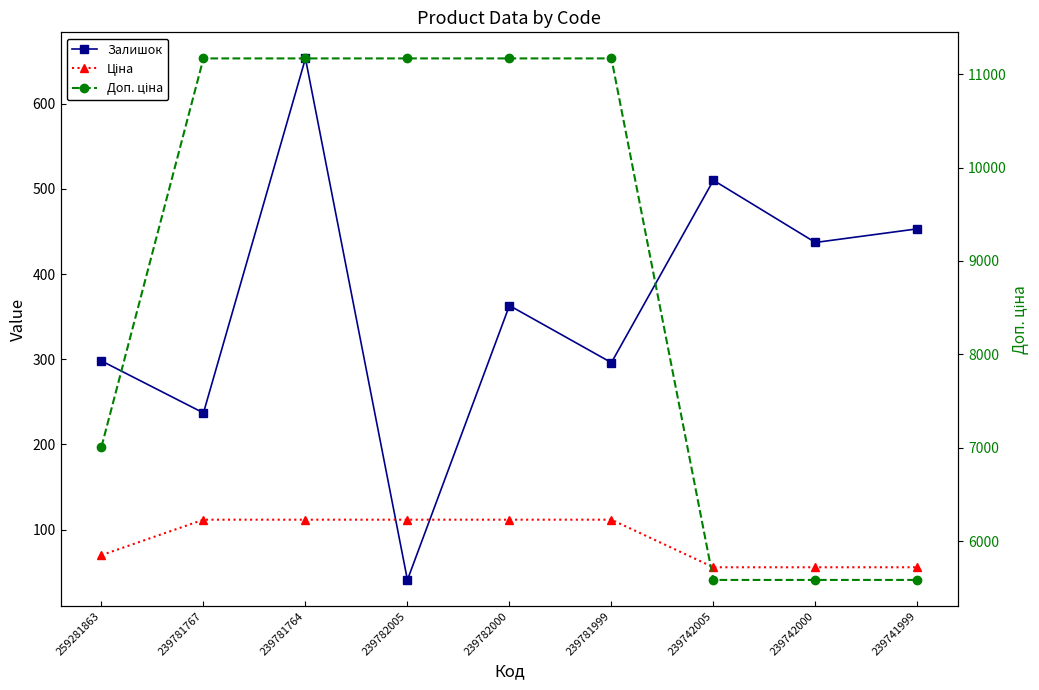

What is the highest value of the Доп. ціна series?

11169.0